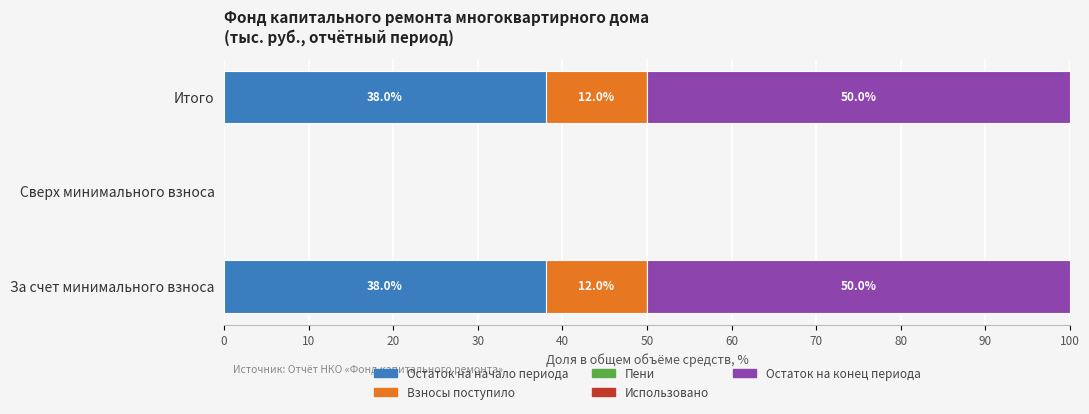

What is the highest value of the Остаток на начало периода series?

38.0